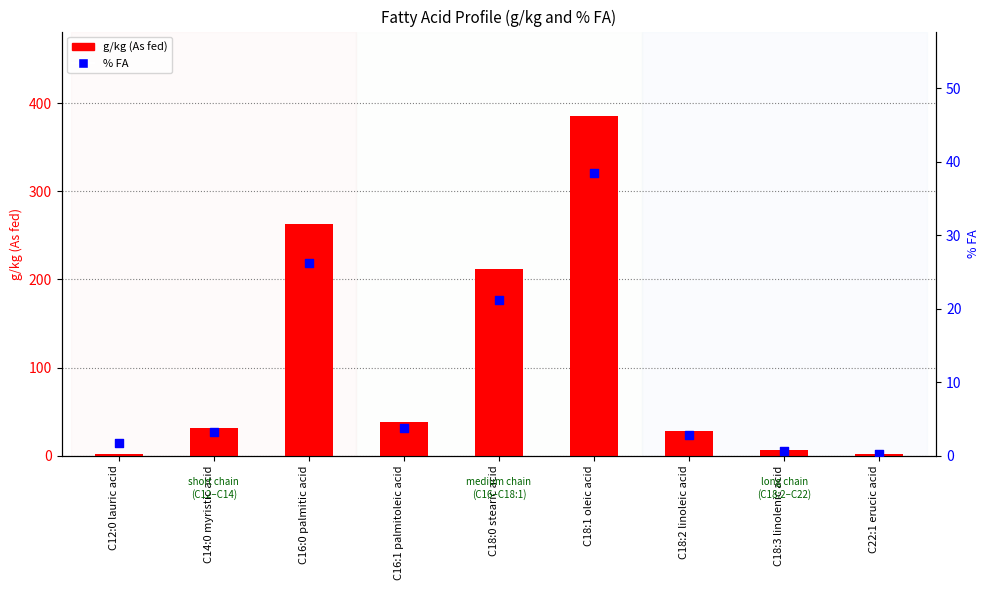

Which series contains the highest Y value?

g/kg (As fed)